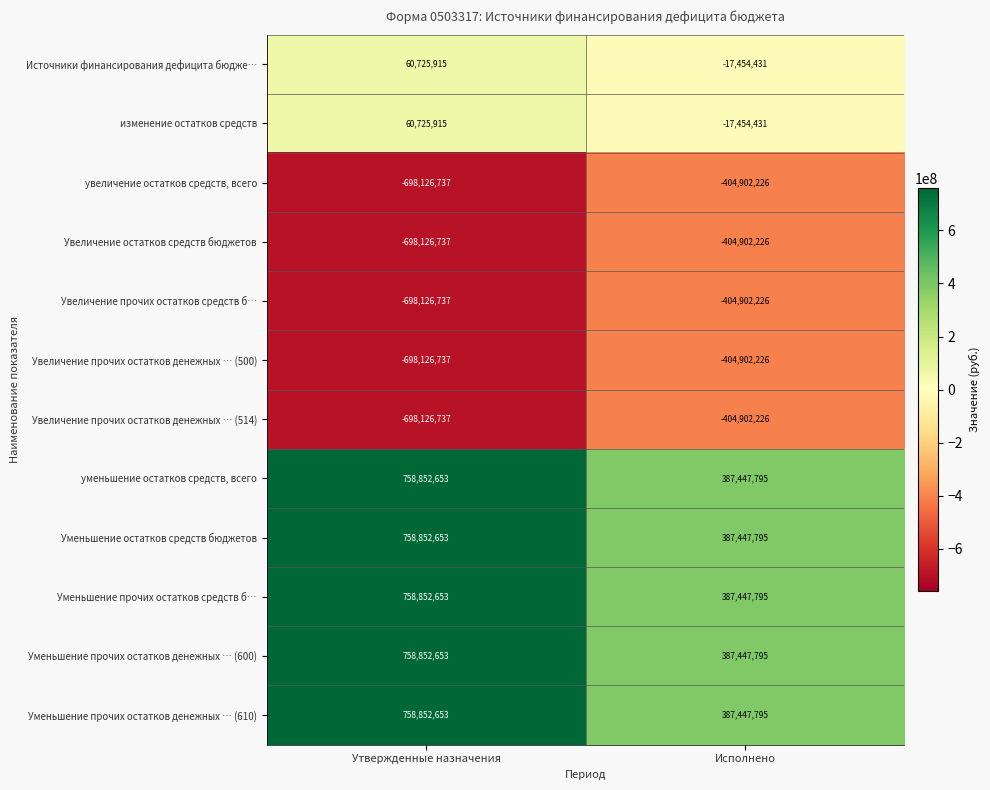

Reading left to right, extract all data points from this chart.

Источники финансирования дефицита бюдже…: Утвержденные назначения=60725915	Исполнено=-17454431
изменение остатков средств: Утвержденные назначения=60725915	Исполнено=-17454431
увеличение остатков средств, всего: Утвержденные назначения=-698126737	Исполнено=-404902226
Увеличение остатков средств бюджетов: Утвержденные назначения=-698126737	Исполнено=-404902226
Увеличение прочих остатков средств б…: Утвержденные назначения=-698126737	Исполнено=-404902226
Увеличение прочих остатков денежных … (500): Утвержденные назначения=-698126737	Исполнено=-404902226
Увеличение прочих остатков денежных … (514): Утвержденные назначения=-698126737	Исполнено=-404902226
уменьшение остатков средств, всего: Утвержденные назначения=758852653	Исполнено=387447795
Уменьшение остатков средств бюджетов: Утвержденные назначения=758852653	Исполнено=387447795
Уменьшение прочих остатков средств б…: Утвержденные назначения=758852653	Исполнено=387447795
Уменьшение прочих остатков денежных … (600): Утвержденные назначения=758852653	Исполнено=387447795
Уменьшение прочих остатков денежных … (610): Утвержденные назначения=758852653	Исполнено=387447795